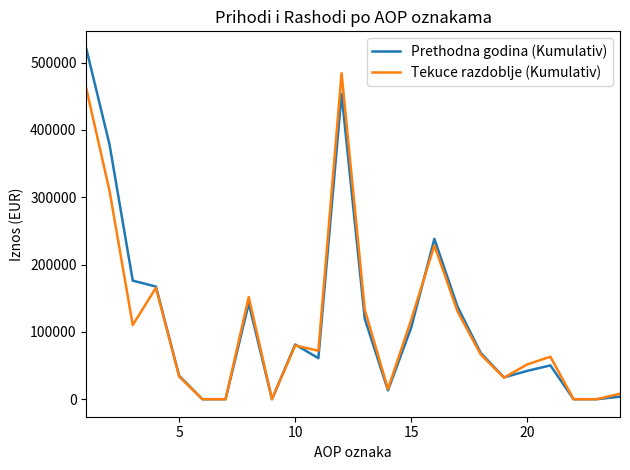

What is the average value of the Tekuce razdoblje (Kumulativ) series?

113083